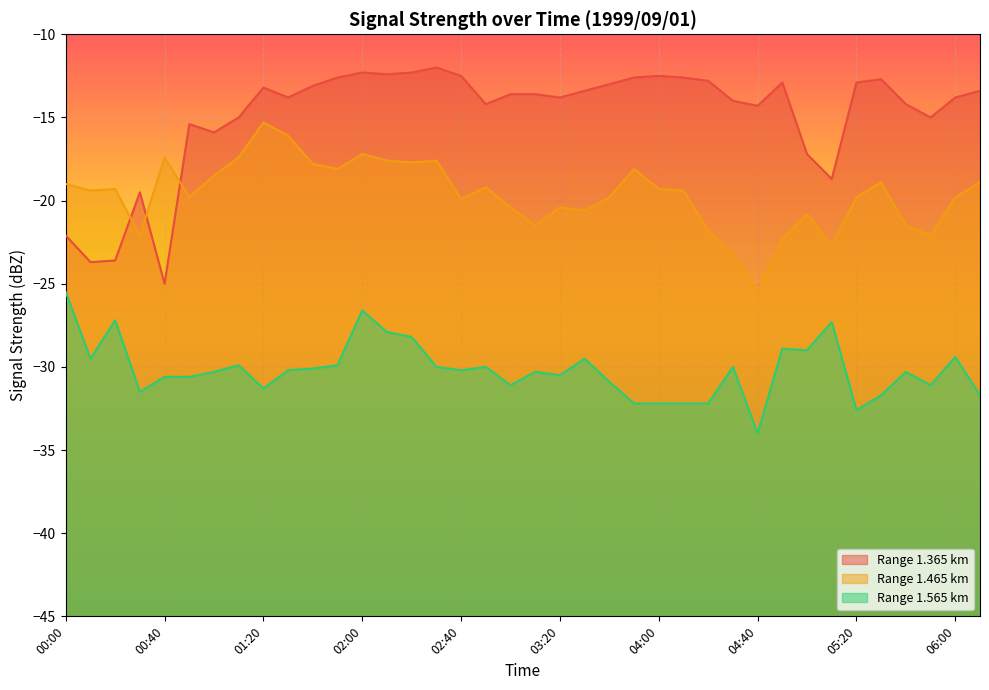

Which category has the lowest value across all series?

04:40